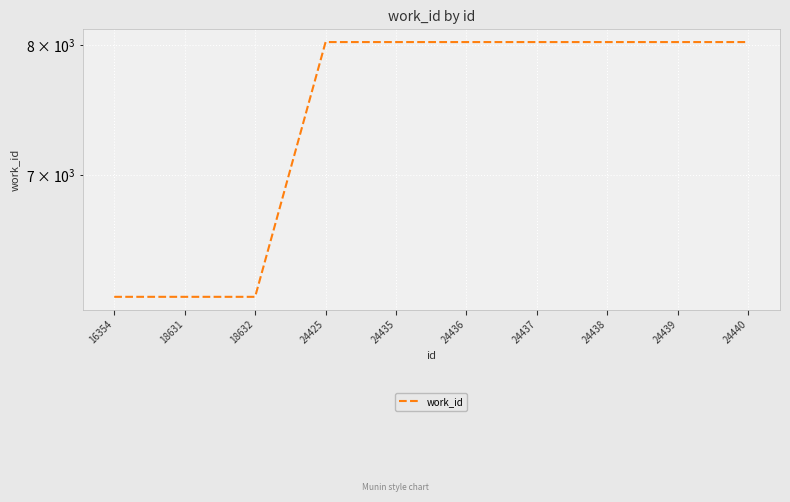

Reading left to right, what are all the values shown in this chart?

6178	6178	6178	8023	8023	8023	8023	8023	8023	8023